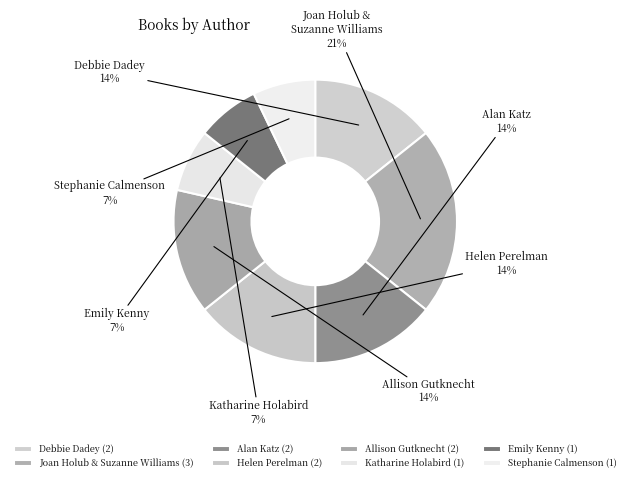

Is there any slice that represents more than half of the pie?

No